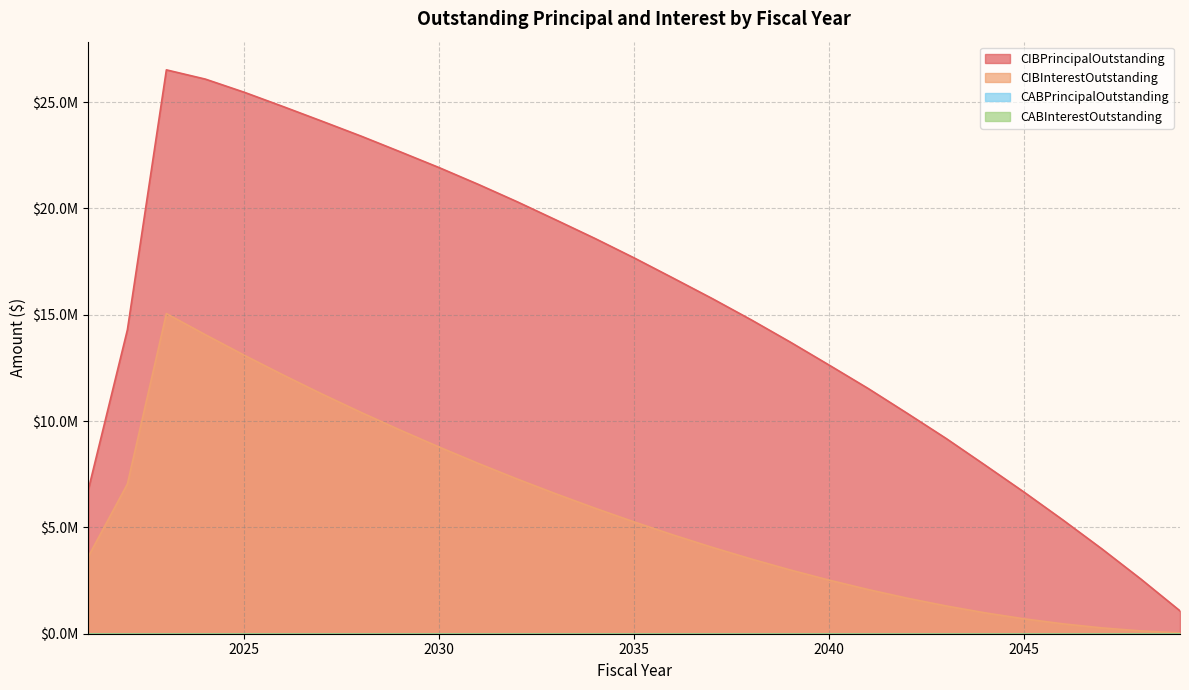

What is the sum of the CIBPrincipalOutstanding values at 2049 and 2021?

7870000.0